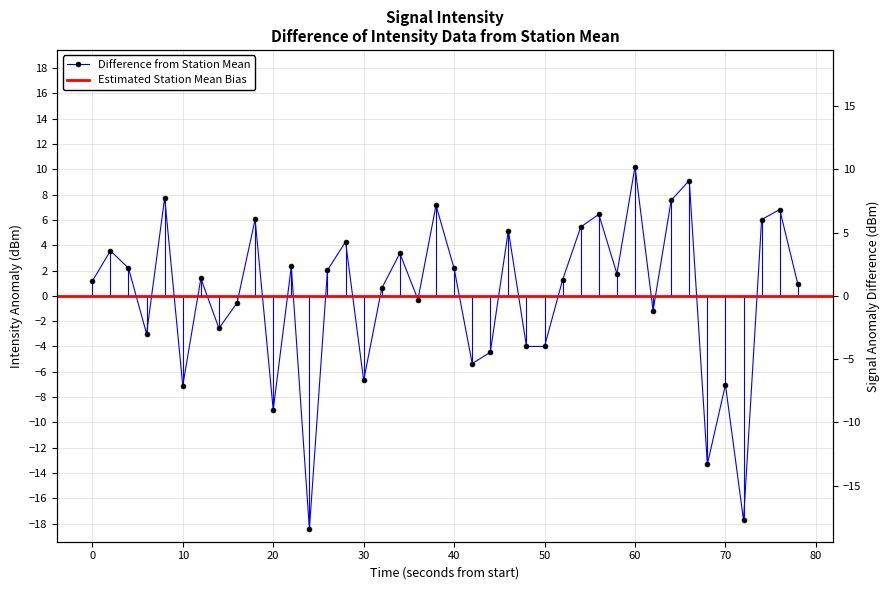

Reading left to right, extract all data points from this chart.

1.2	3.6	2.2	-3.0	7.8	-7.1	1.4	-2.6	-0.6	6.0	-9.0	2.3	-18.4	2.0	4.3	-6.7	0.6	3.4	-0.3	7.2	2.2	-5.4	-4.5	5.2	-4.0	-4.0	1.3	5.4	6.4	1.7	10.2	-1.2	7.5	9.1	-13.3	-7.0	-17.7	6.0	6.8	0.9